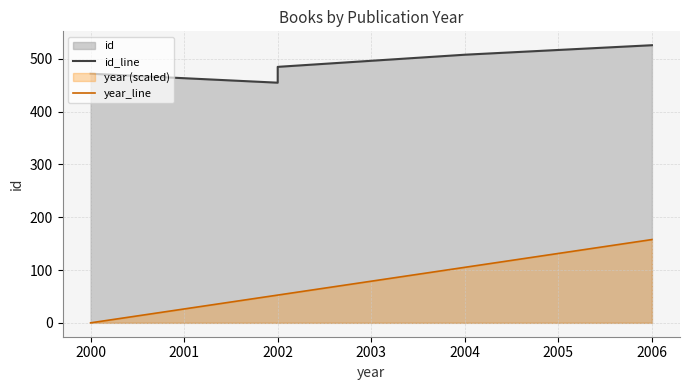

How many data points in id_line are less than 485?

2